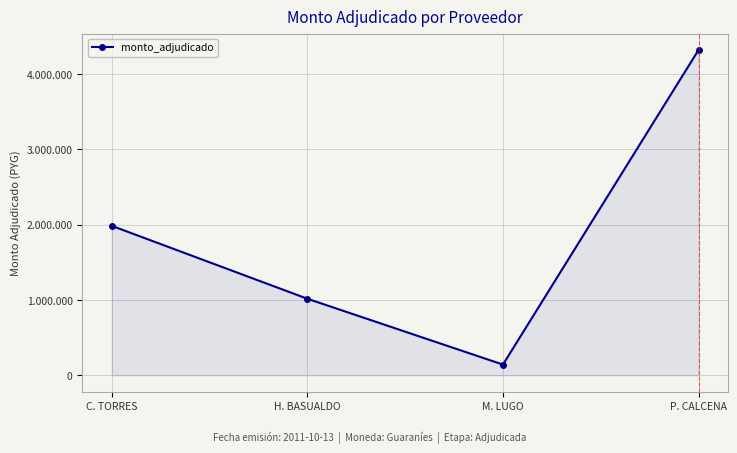

Between M. LUGO and P. CALCENA, which is larger?

P. CALCENA